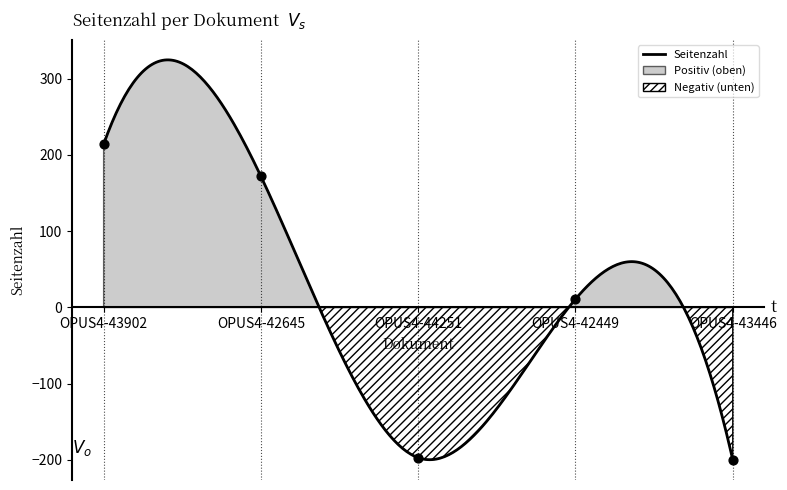

What is the ratio of the value at OPUS4-42449 to the value at OPUS4-42645?

0.1